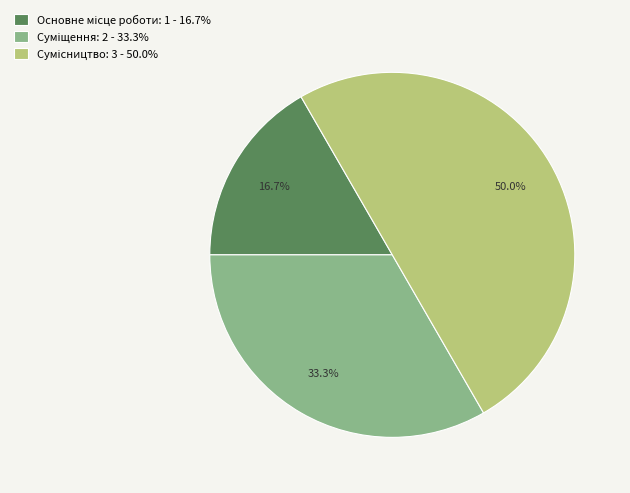

How many slices are in this pie chart?

3